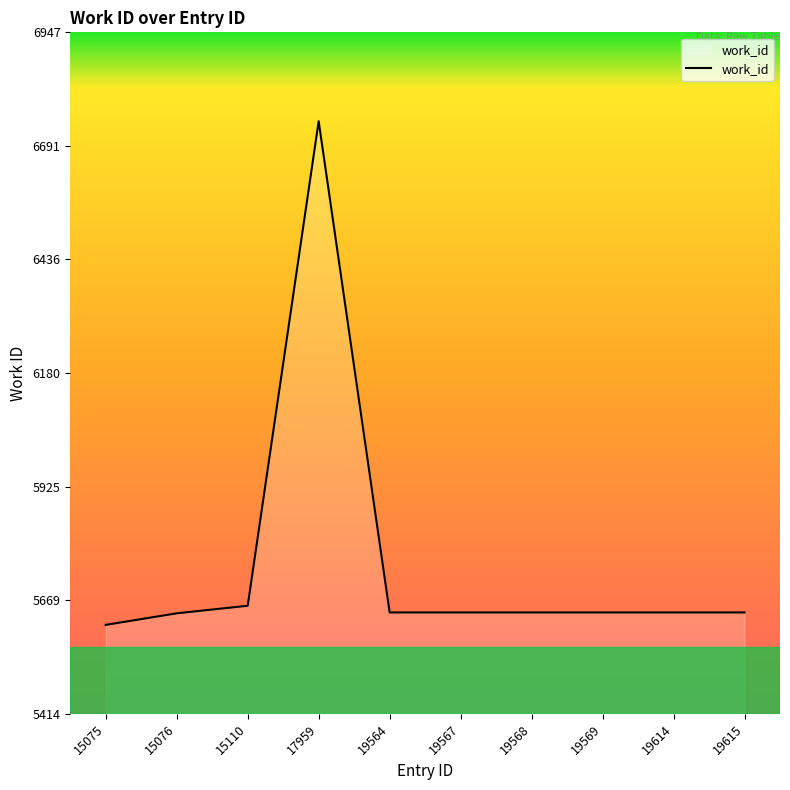

Where does the data first go above 5642?

15110